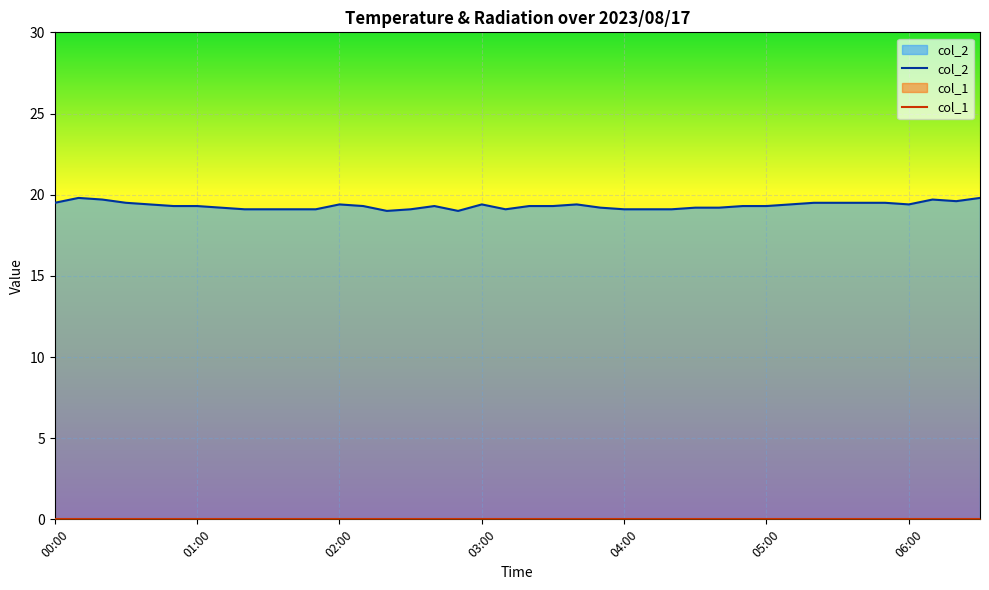

What is the difference between the values at 06:30 and 00:40?

0.4